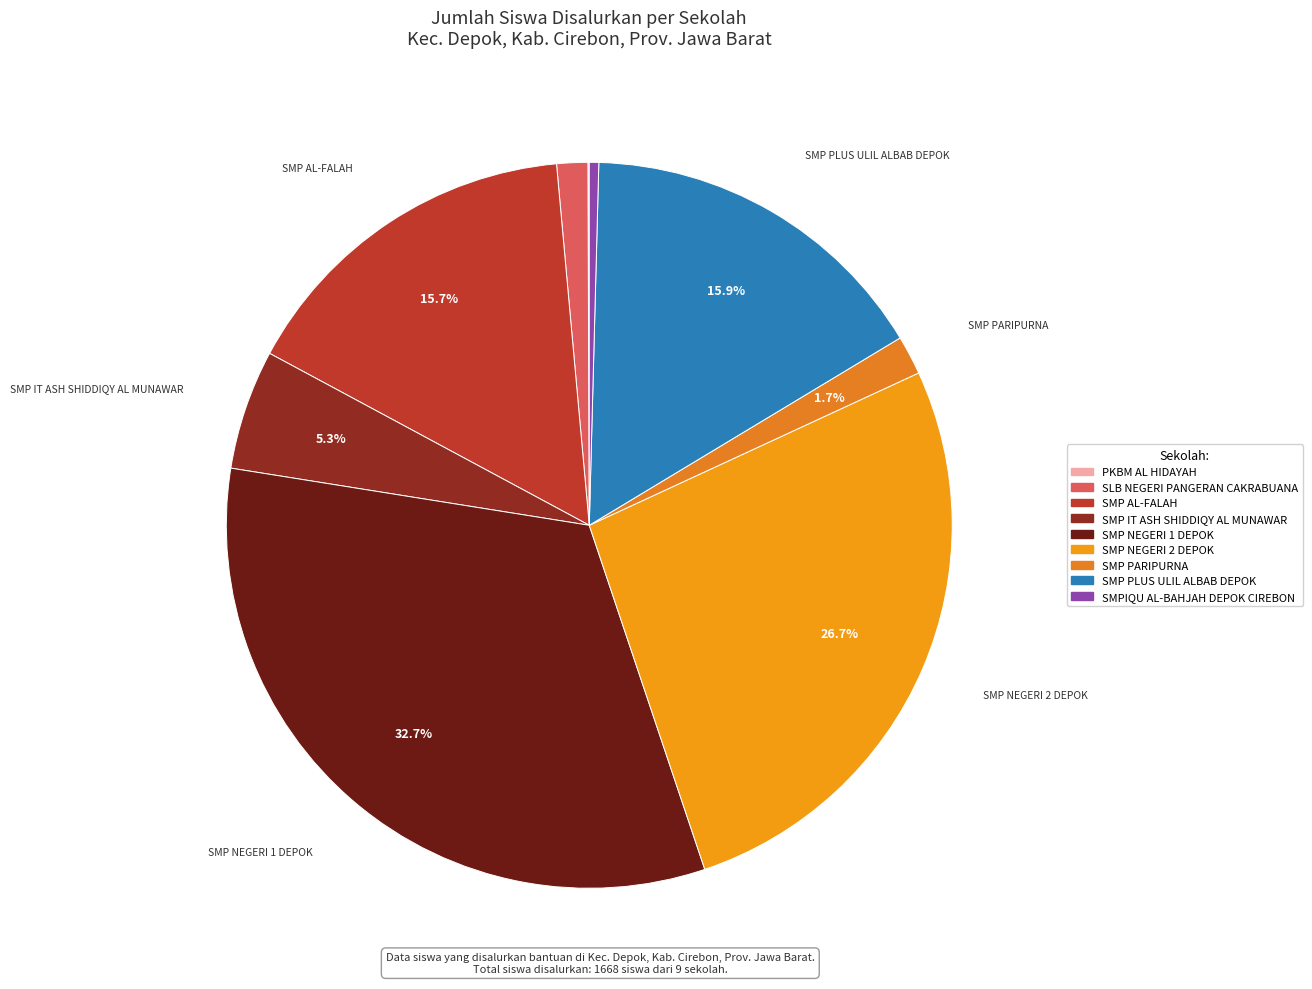

What is the total percentage of SMP PARIPURNA and SMP PLUS ULIL ALBAB DEPOK?

17.7%